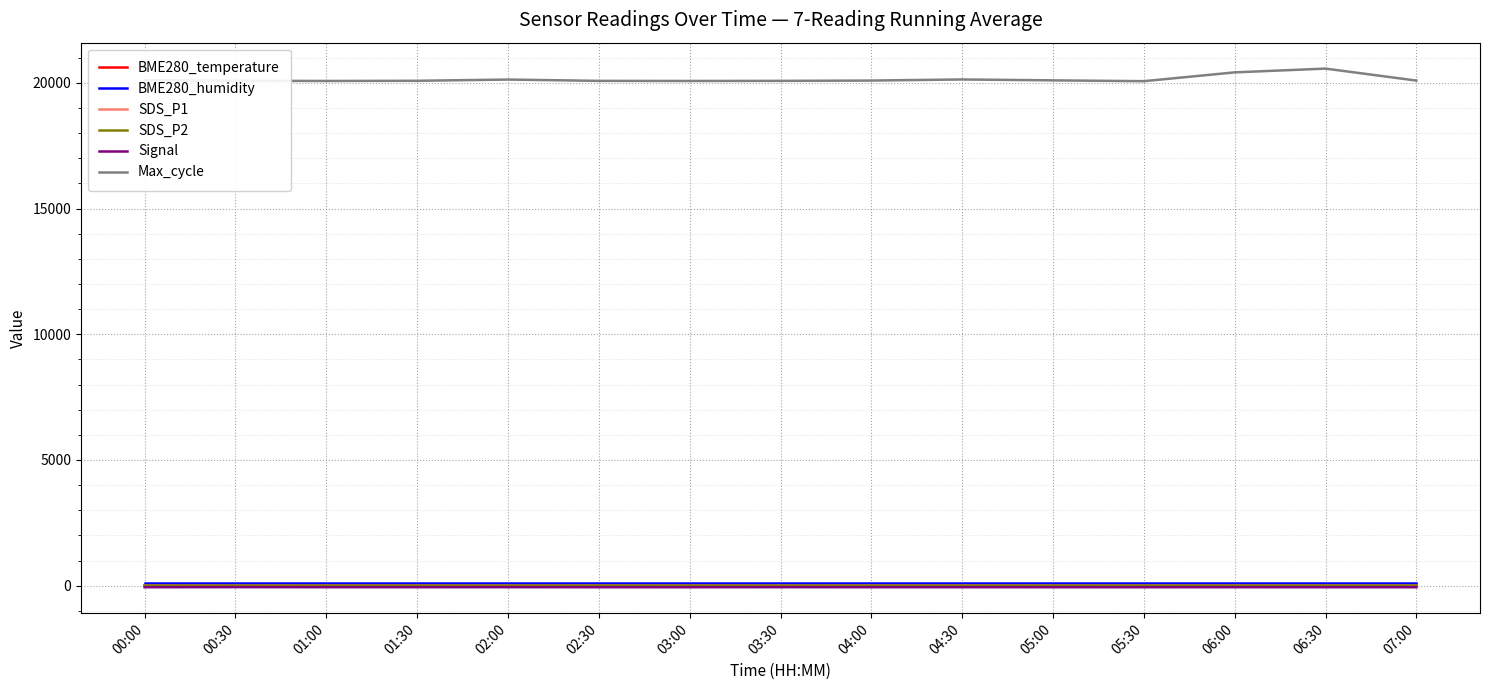

What is the sum of the BME280_humidity values at 02:00 and 07:00?

200.0